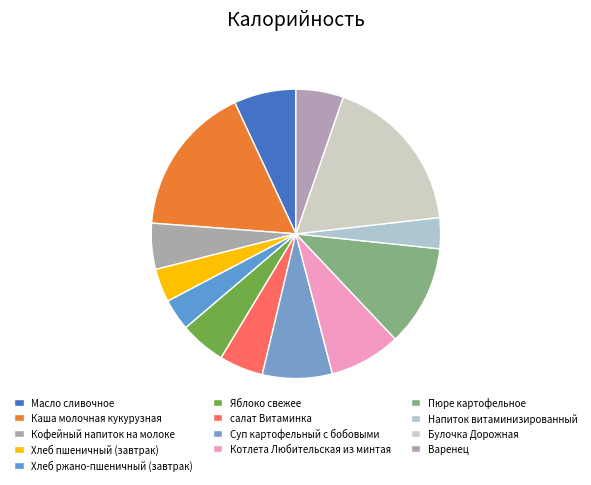

To the nearest percent, what is the difference between the largest and smallest slice percentages?

14%